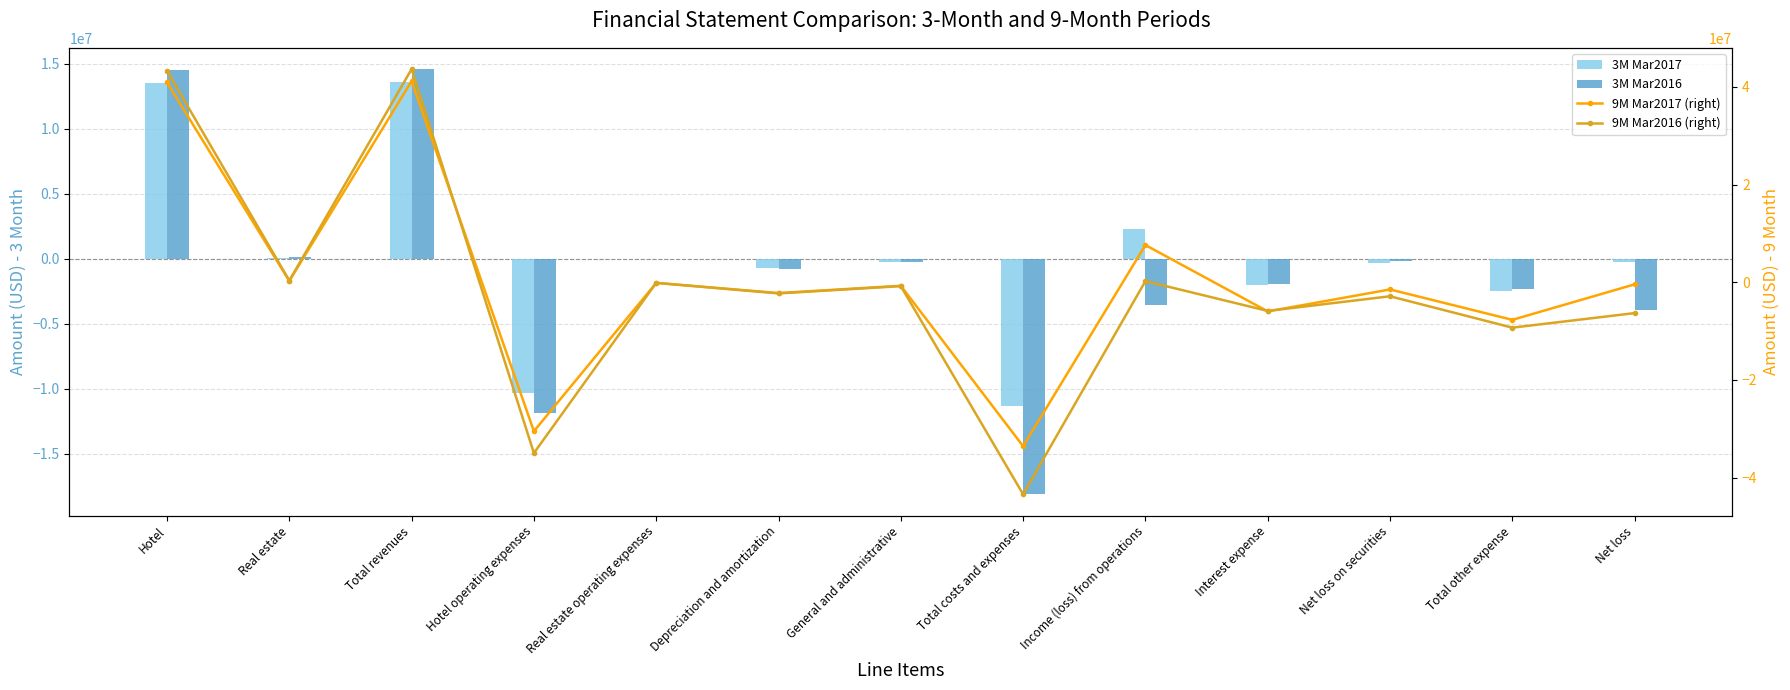

True or false: 3M Mar2016 has a value of -20000 at Real estate operating expenses.

True